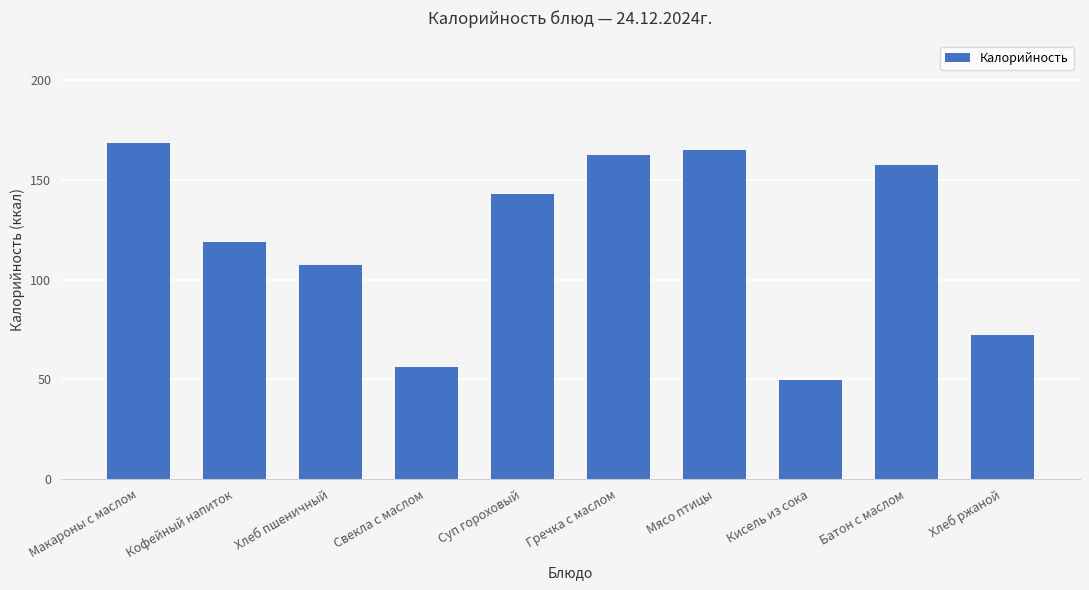

What is the label of the 7th bar from the left?

Мясо птицы